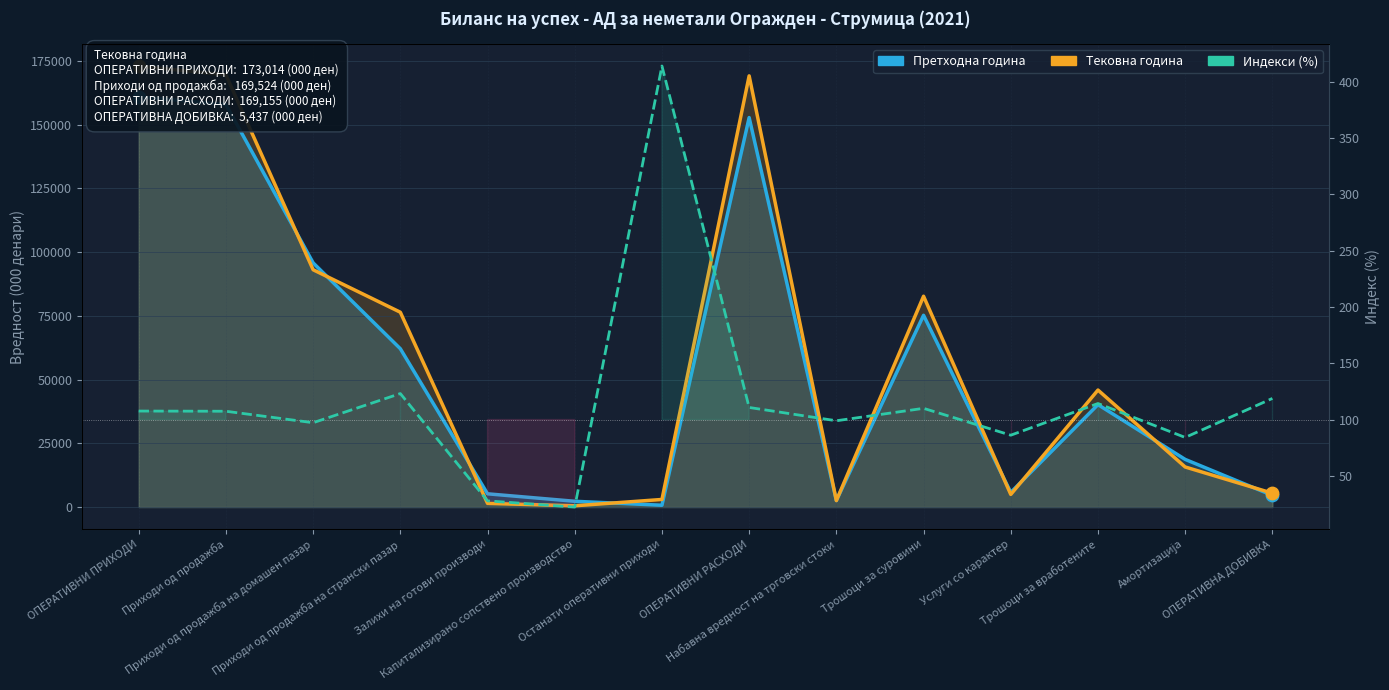

What is the total value across all series at Набавна вредност на трговски стоки?

5204.9